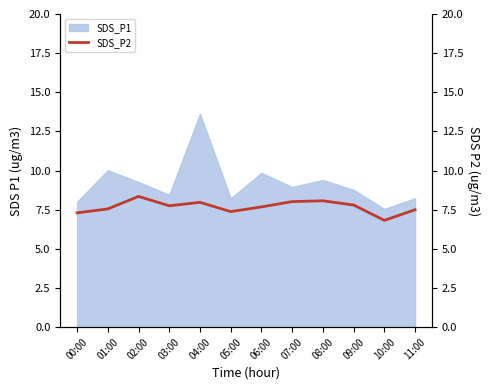

The SDS_P1 series shows 13.4 at 11:00. True or false?

False